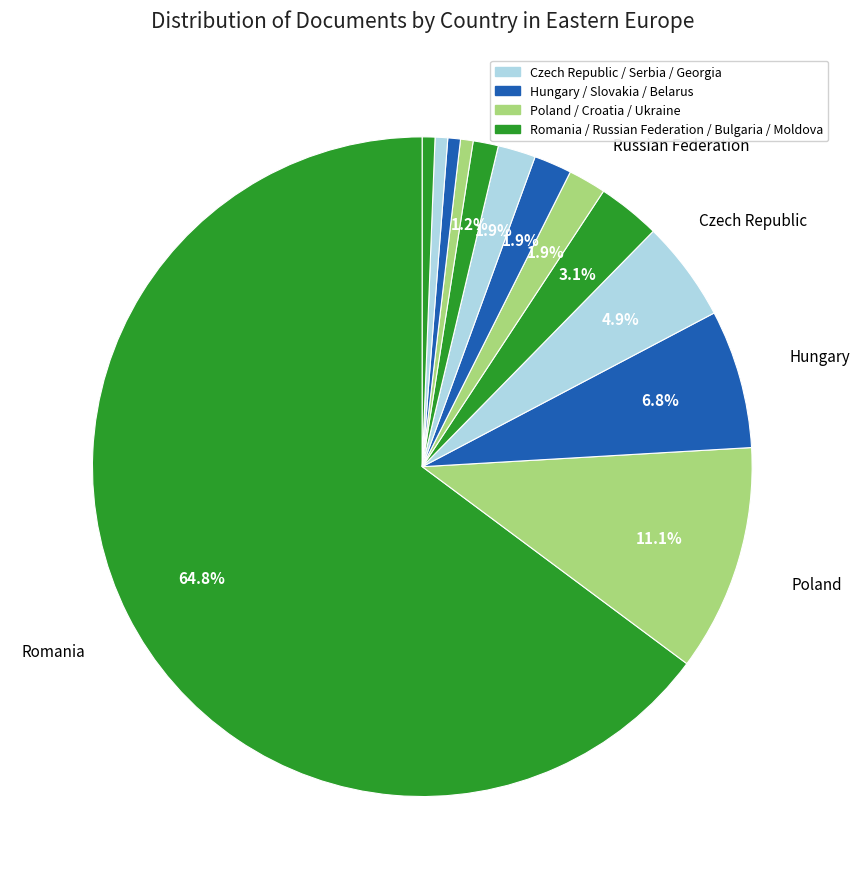

How many segments does this pie chart have?

13